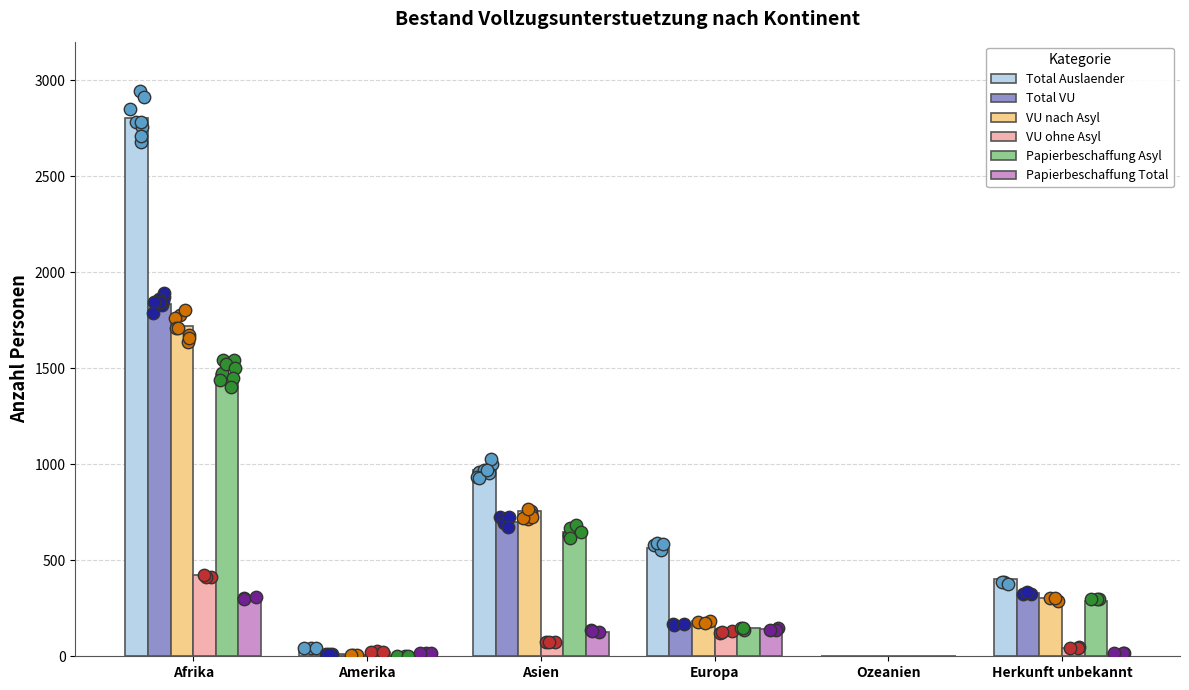

Which series has the largest total across all categories?

Total Auslaender